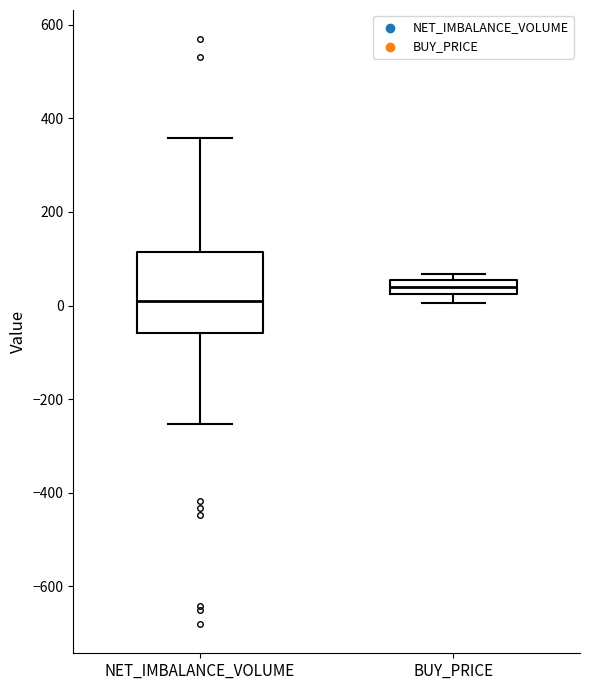

Reading left to right, read every box against the y-axis: the position of its median line, the range the box covers, and the ends of its whiskers. The values are not printed on the chart, so give them approximately, as read against the axis.

NET_IMBALANCE_VOLUME: median 20, box -60 to 120, whiskers -260 to 360
BUY_PRICE: median 40, box 20 to 60, whiskers 0 to 60 (just above the box's upper edge)